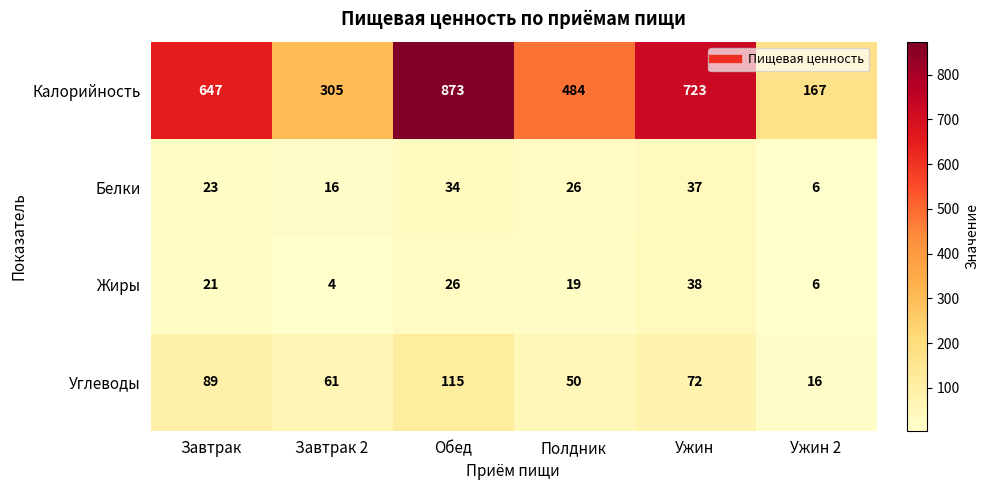

Is it true that Калорийность equals 110 at Ужин 2?

False